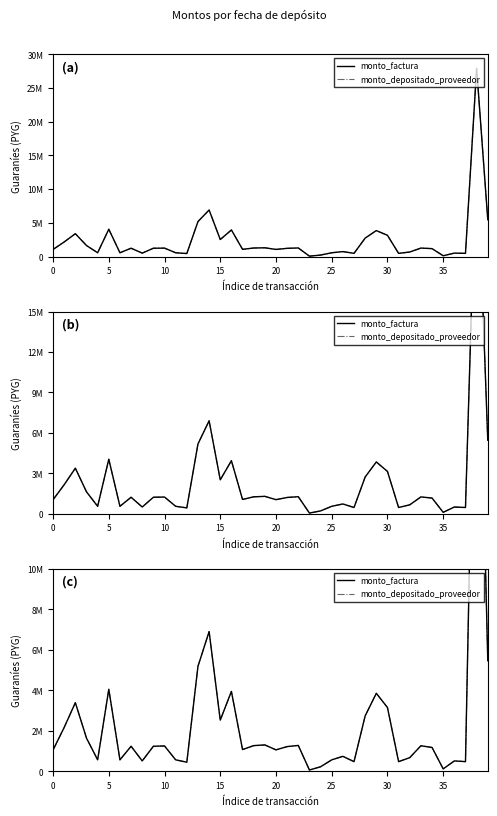

True or false: monto_depositado_proveedor has a value of 6898002 at 14.

True